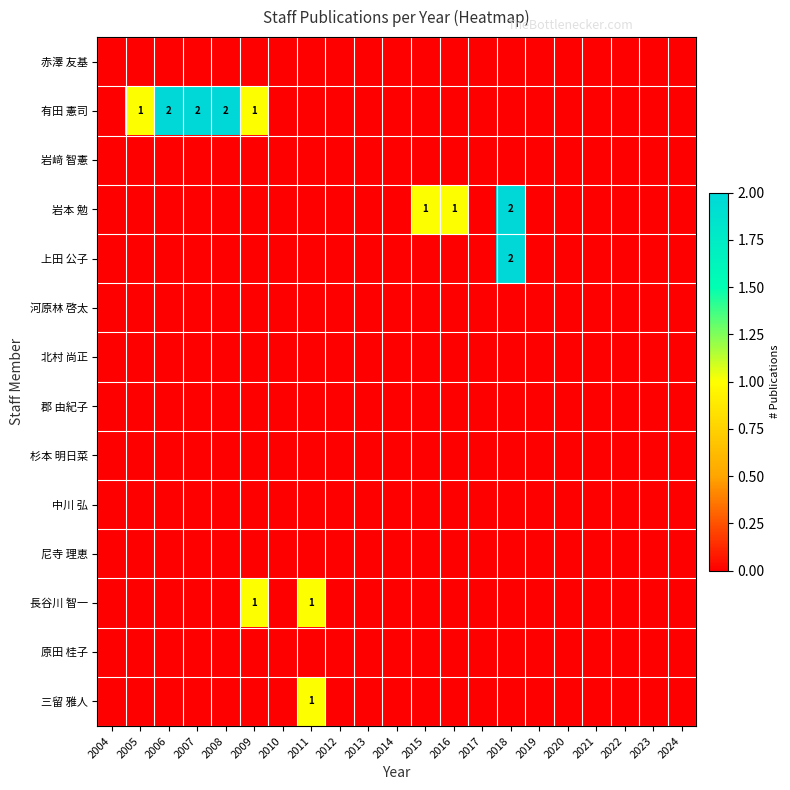

Where is 中川 弘 nearest to the value 0?

2004